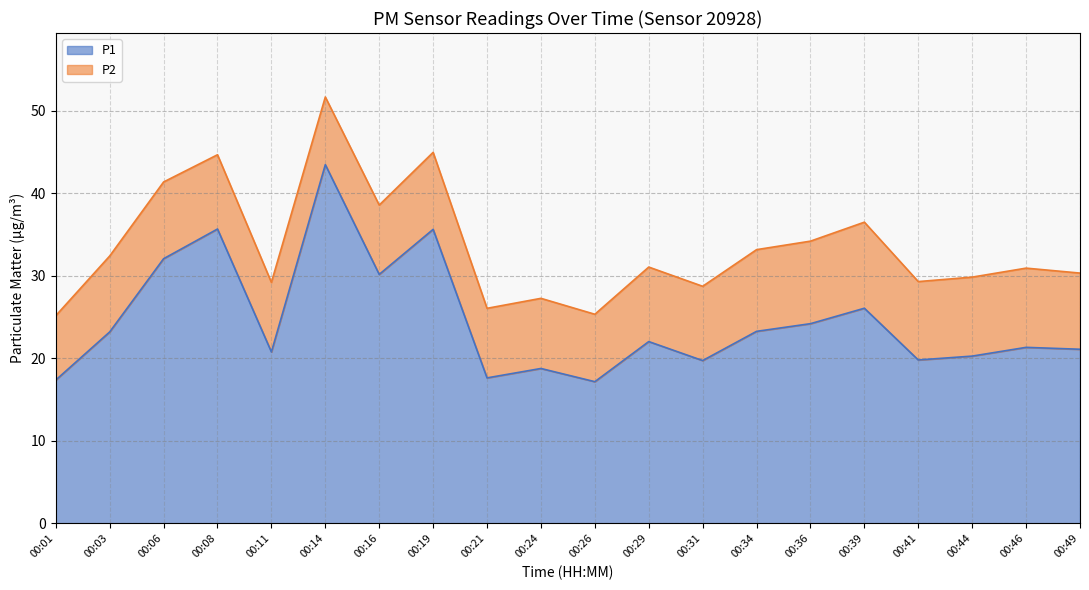

What is the difference between the second highest and second lowest values?

18.3